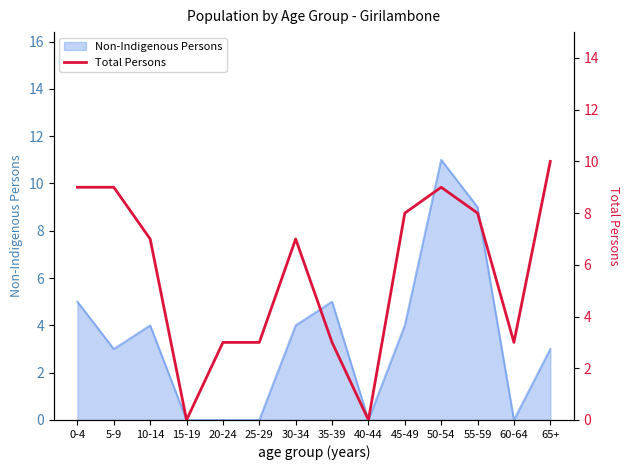

True or false: there are more than 2 points higher than both neighbors.

False